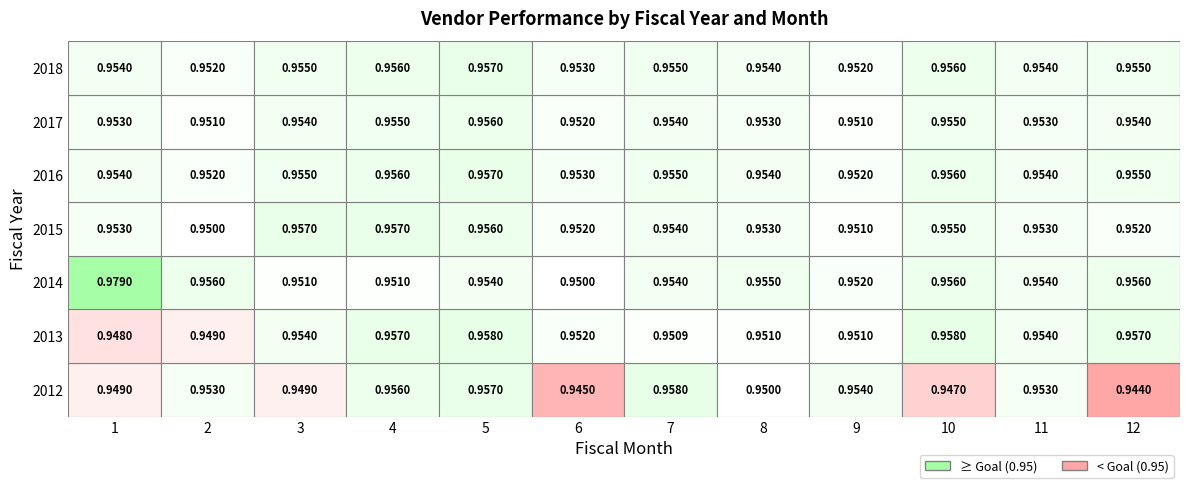

Read the 2016 value at 1.

1.0